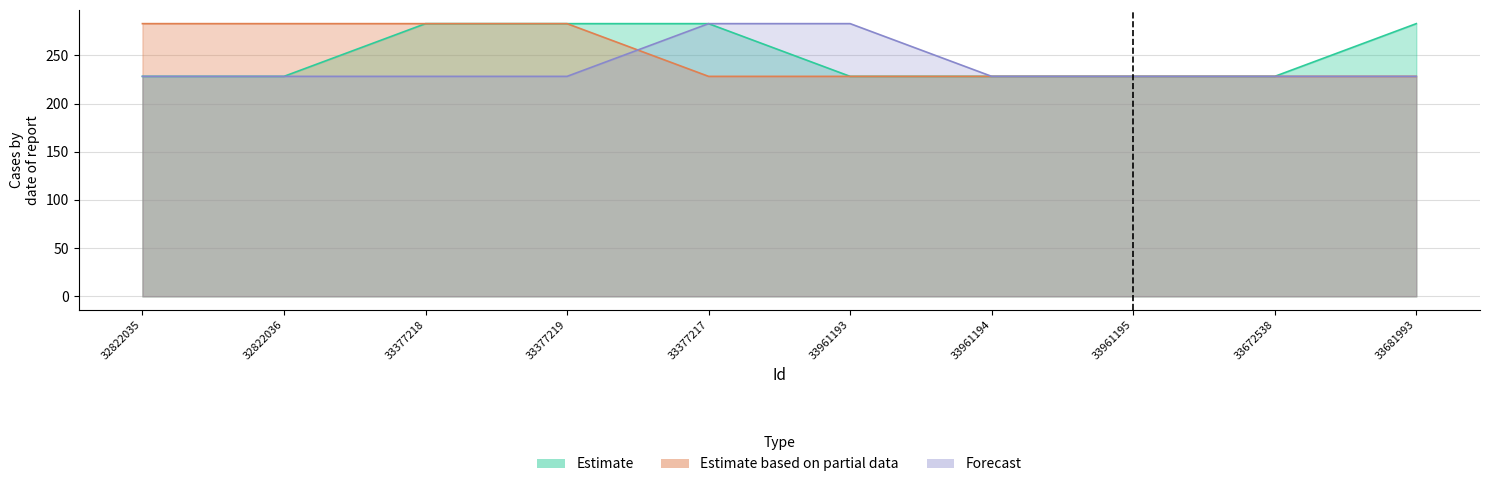

What is the difference between the highest and lowest values at 33377218?

54.7